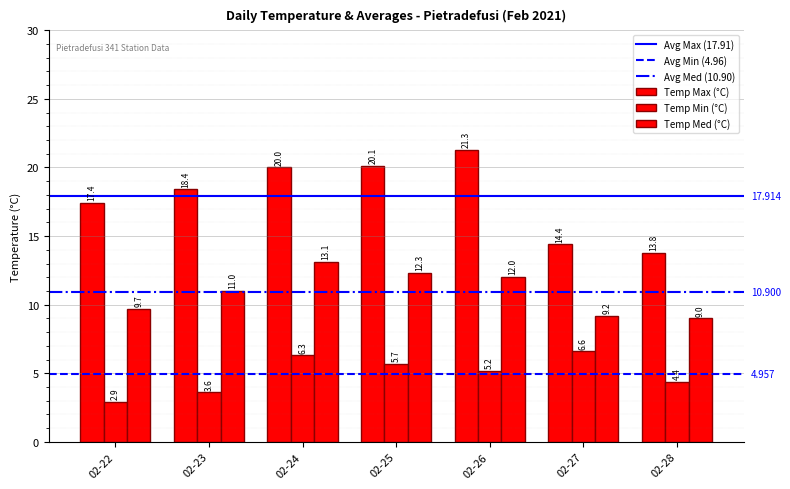

What is the maximum value shown in the chart?

21.3